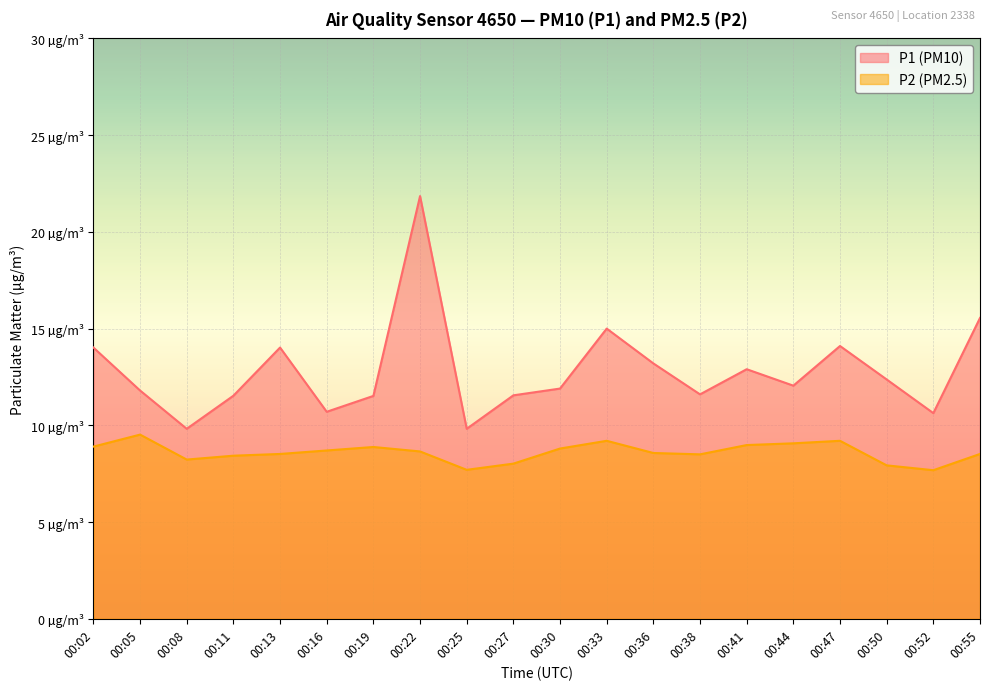

Between 00:05 and 00:38, which series saw the biggest shift?

P2 (PM2.5)